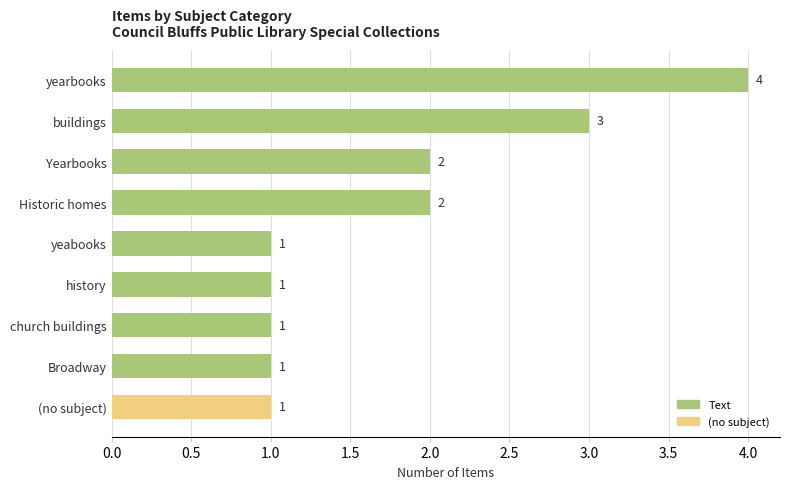

What position from the top is history?

6